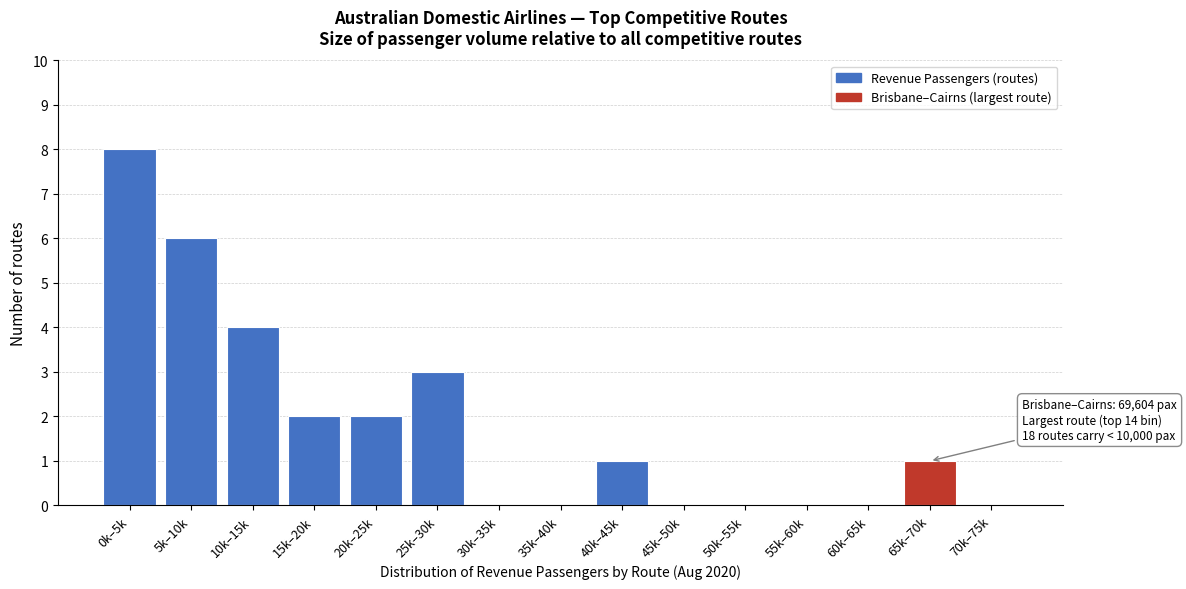

Reading right to left, what are all the values shown in this chart?

70k–75k=0	65k–70k=1	60k–65k=0	55k–60k=0	50k–55k=0	45k–50k=0	40k–45k=1	35k–40k=0	30k–35k=0	25k–30k=3	20k–25k=2	15k–20k=2	10k–15k=4	5k–10k=6	0k–5k=8